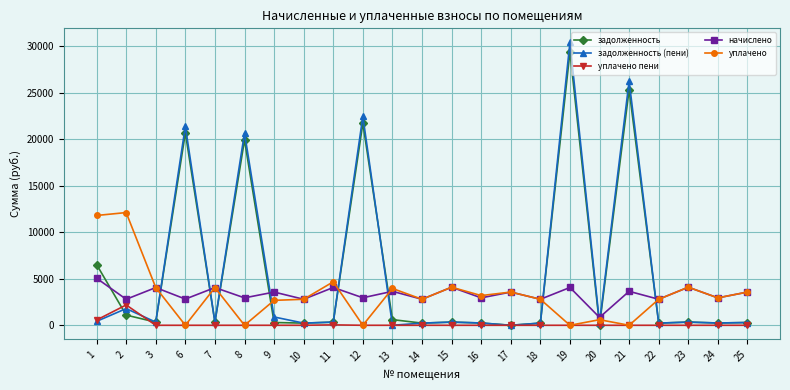

True or false: задолженность (пени) and уплачено cross at least once.

True